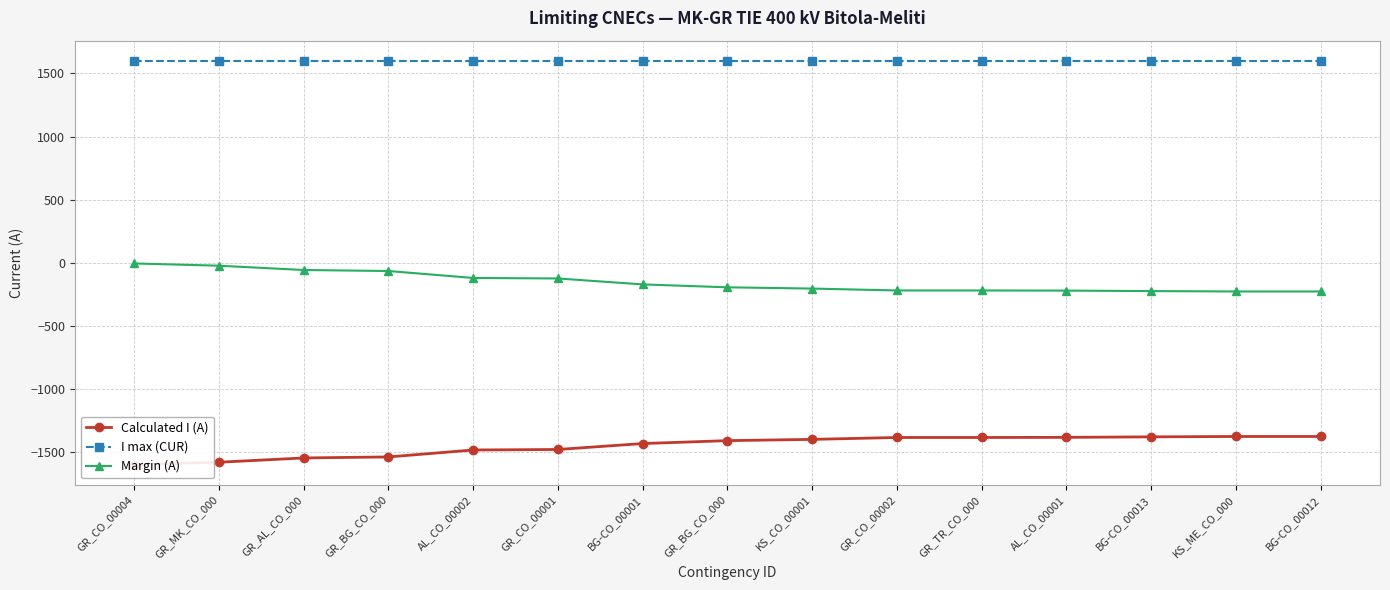

Which label corresponds to the smallest value in the chart?

GR_CO_00004